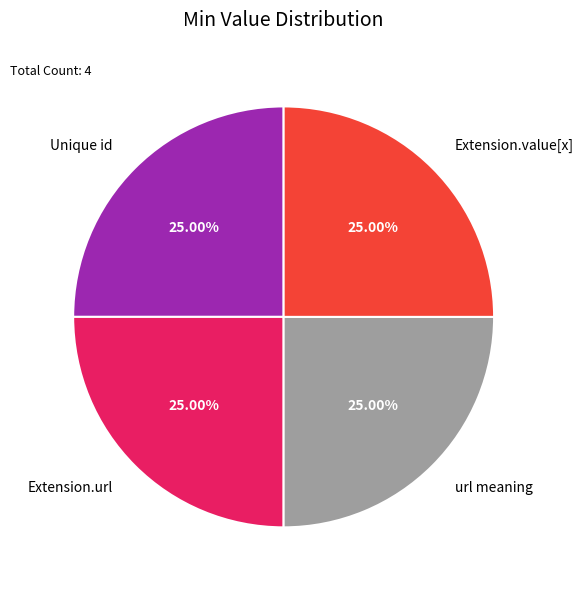

How many slices are in this pie chart?

4